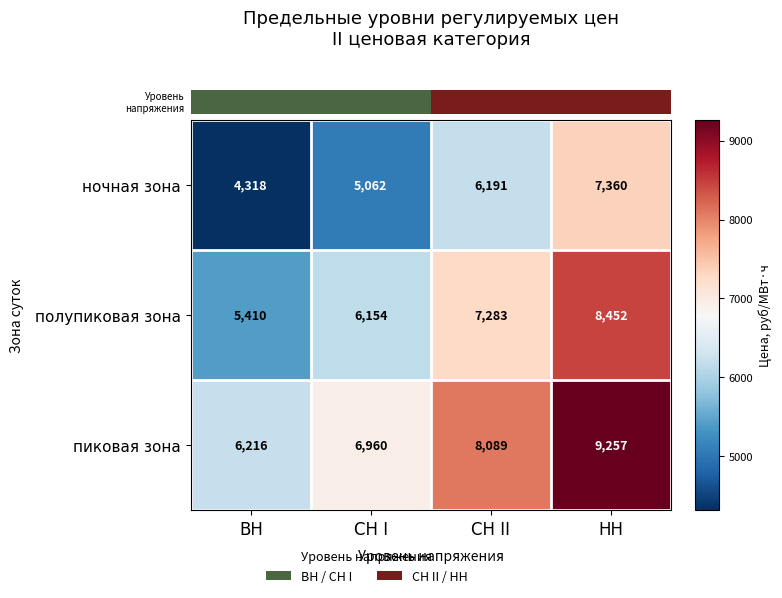

Which series changed the most between ВН and СН I?

пиковая зона